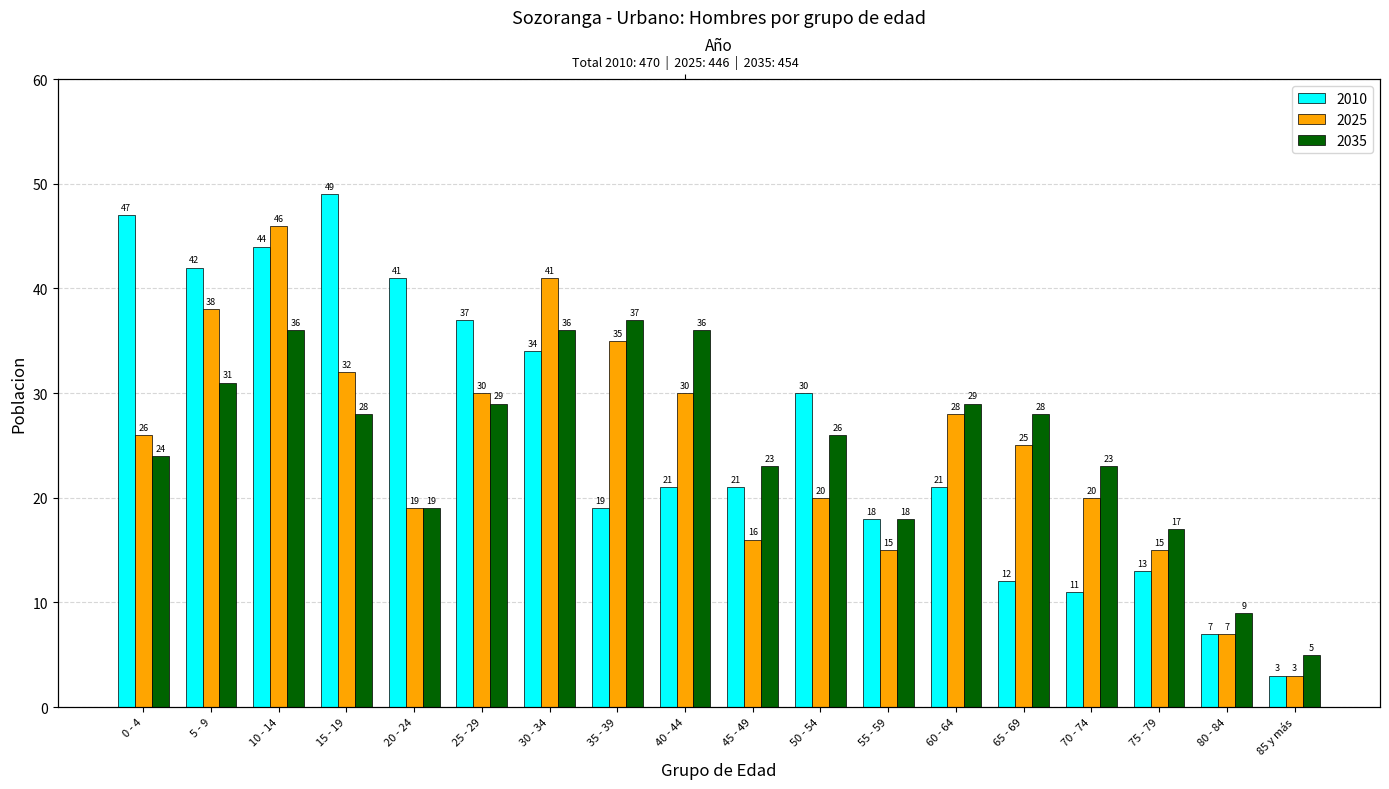

How many bars are there in each group?

3